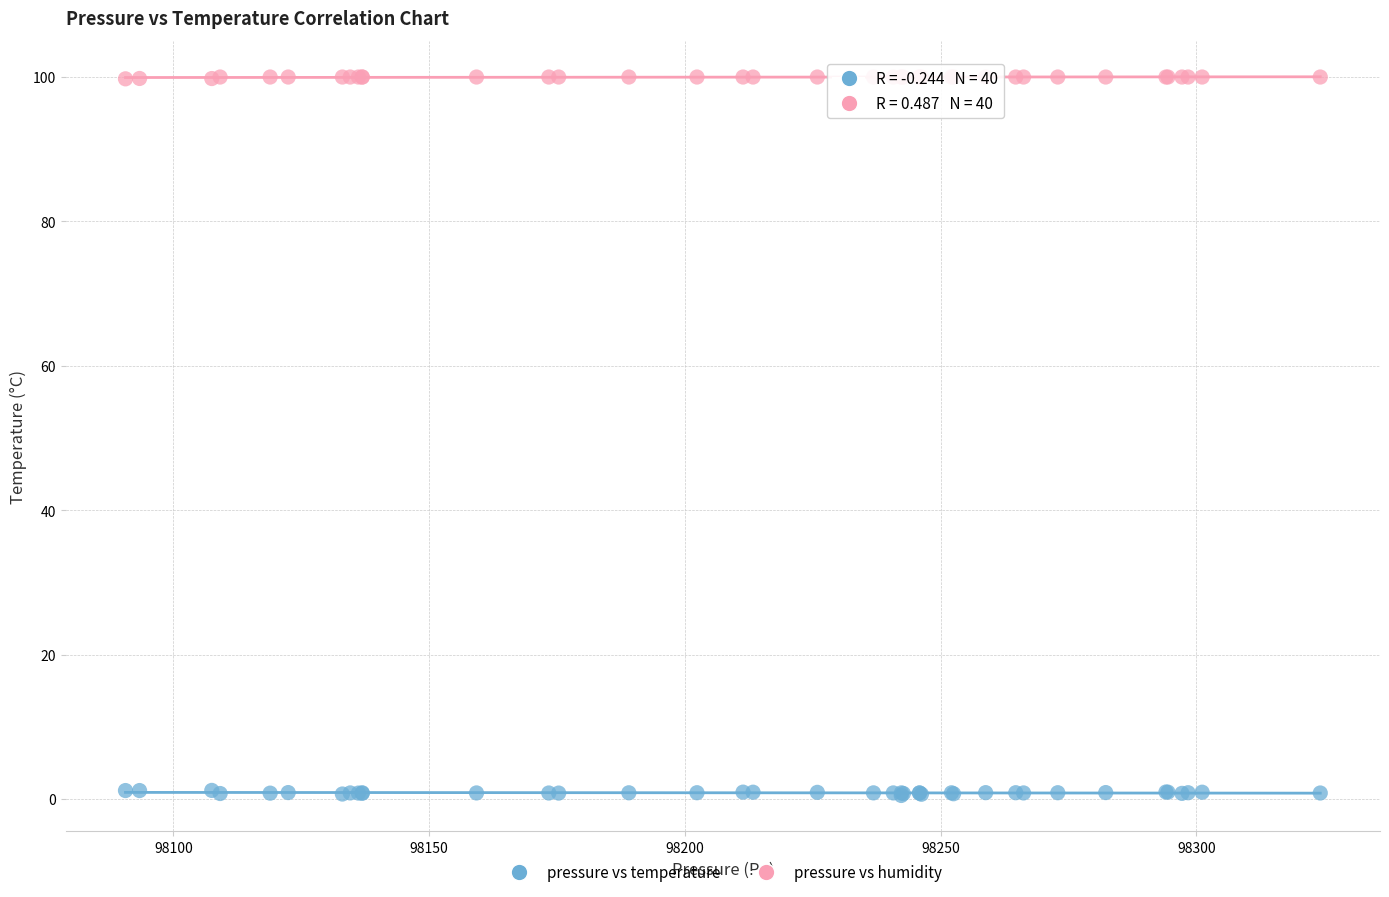

Which series contains the lowest Y value?

pressure vs temperature